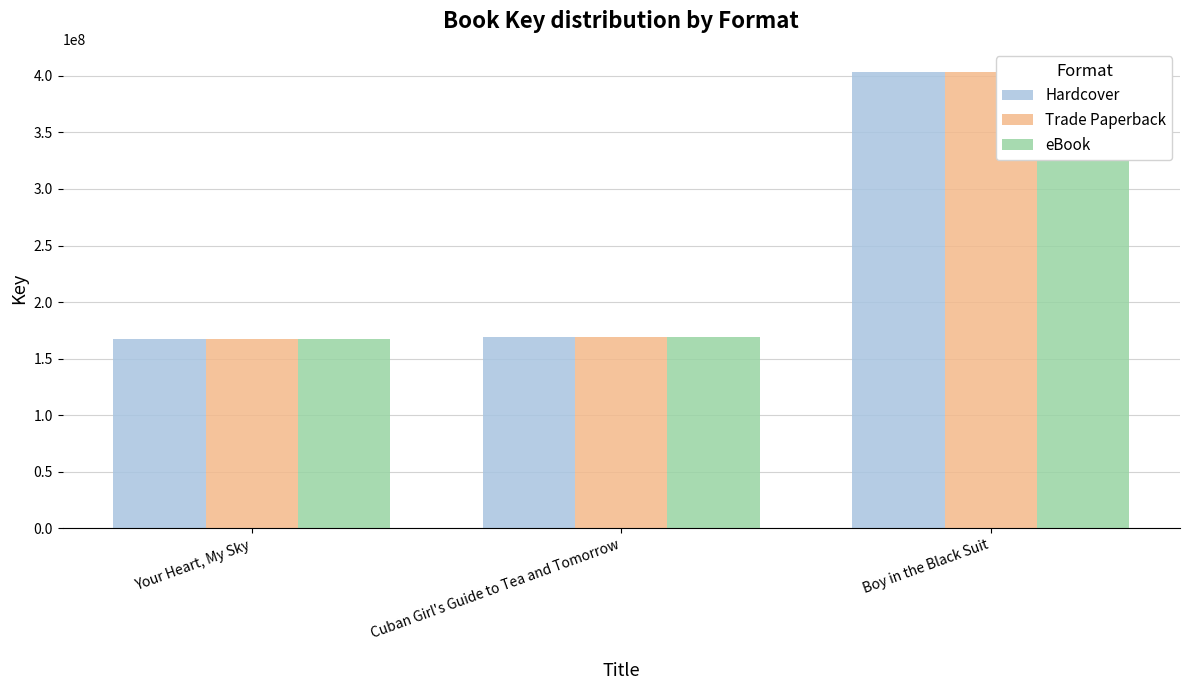

How many bars are there in total?

9